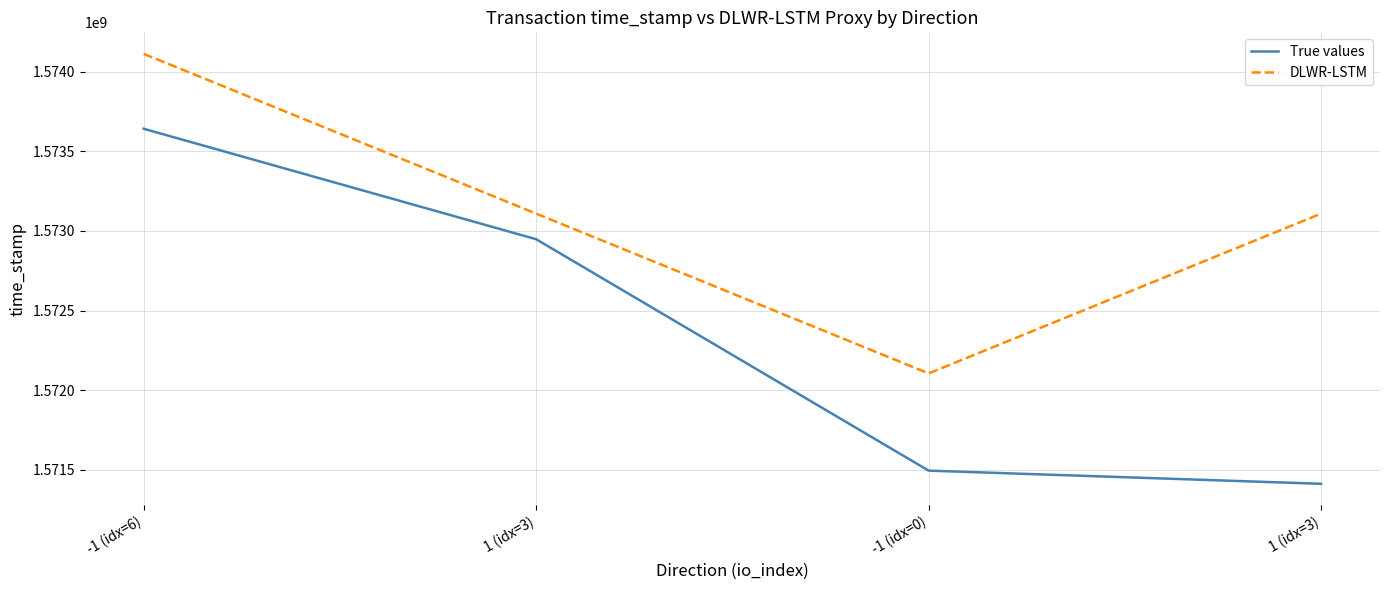

What is the approximate value of True values at 1 (idx=3)?

1571410327.0